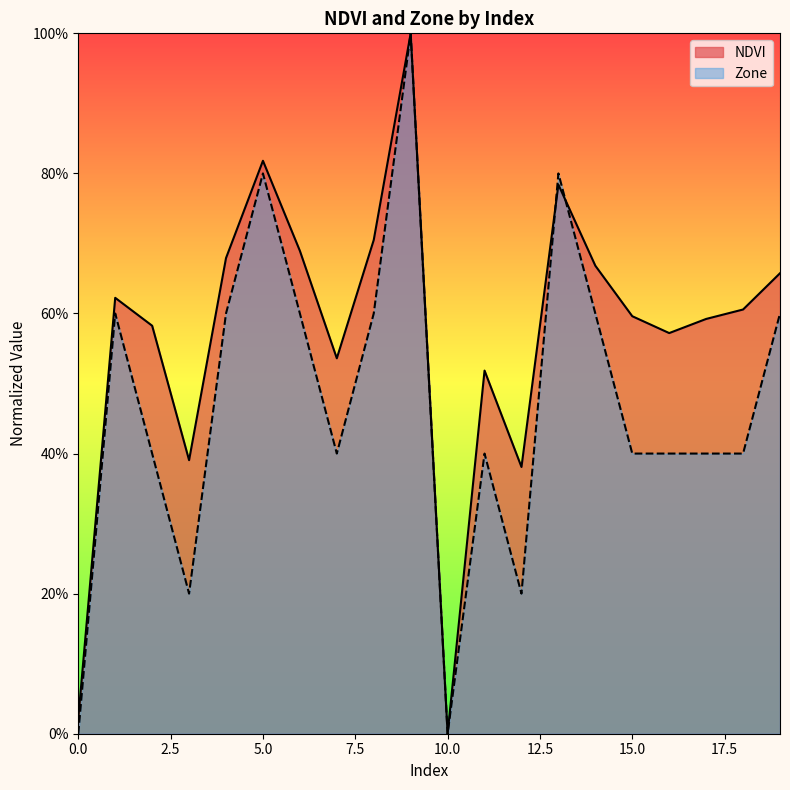

What are all the series names shown in the legend?

NDVI, Zone